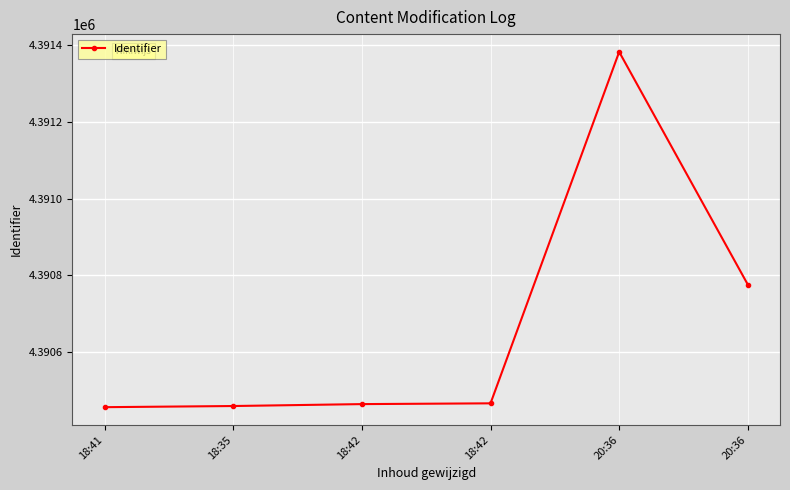

Does the chart have visible grid lines?

Yes